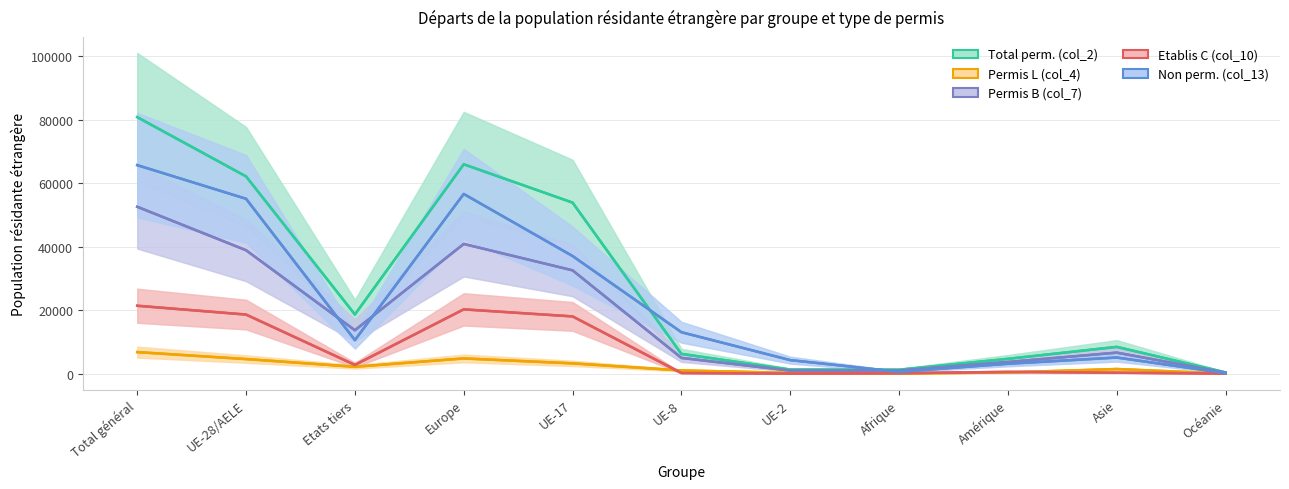

How many lines are shown in the chart?

5